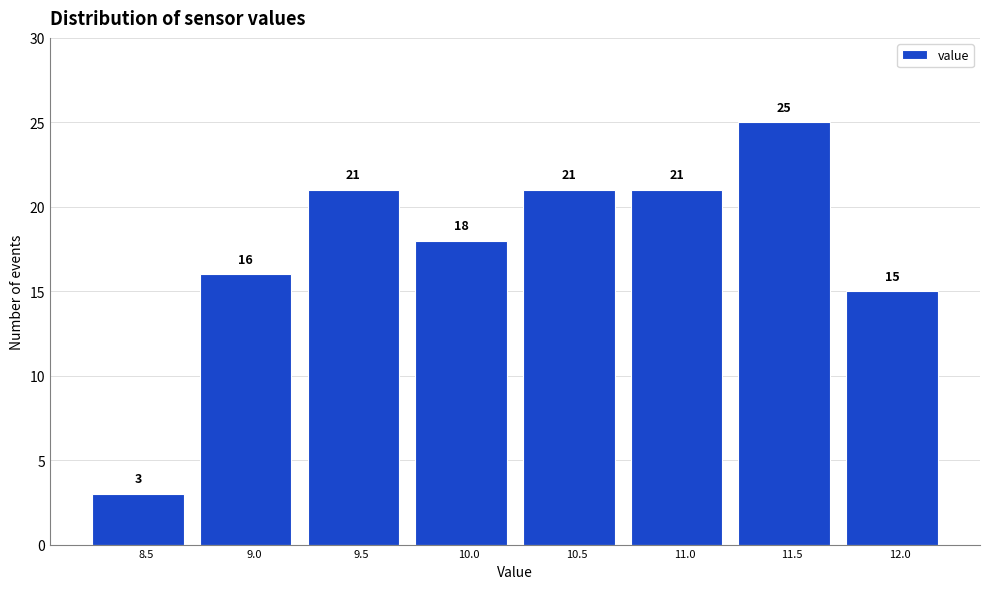

Reading left to right, what are all the values shown in this chart?

3	16	21	18	21	21	25	15